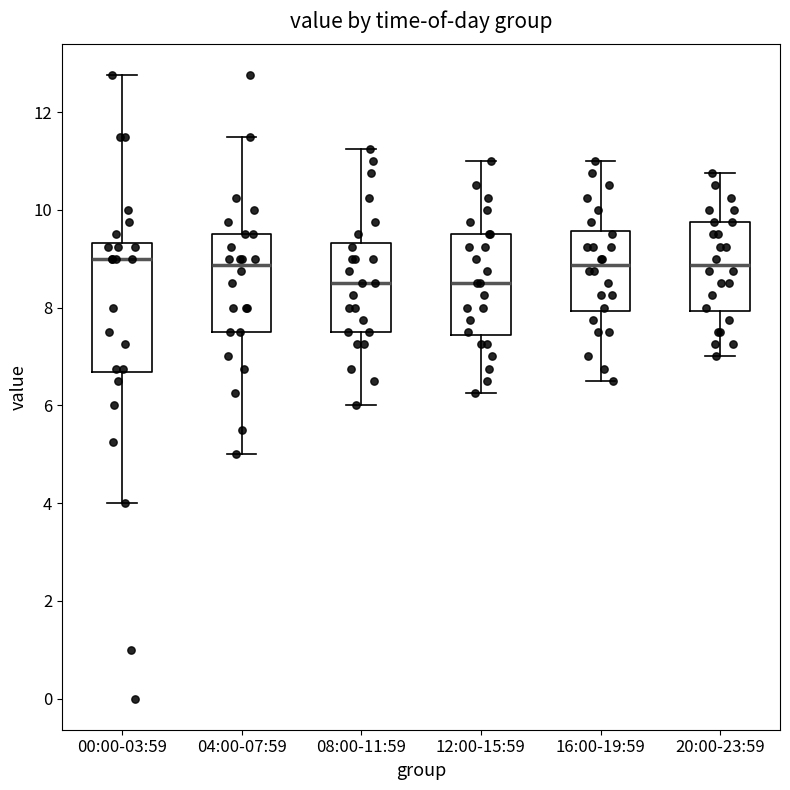

Where is the lower edge of the box for 16:00-19:59 on the y-axis? The values are not printed on the chart, so give them approximately, as read against the axis.

8.0